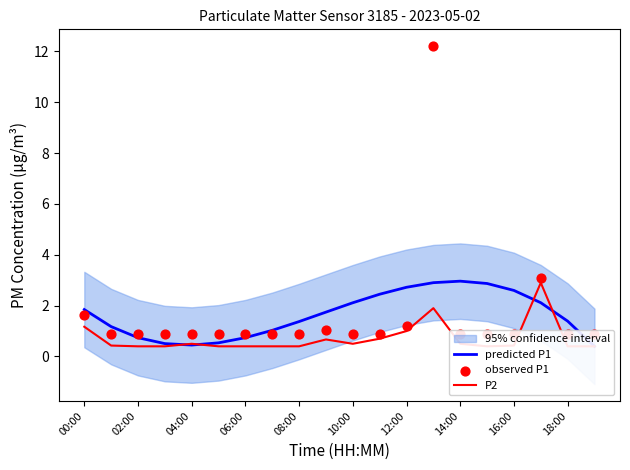

Is the value of P2 at 14 greater than the value of predicted P1 at 18:00?

No